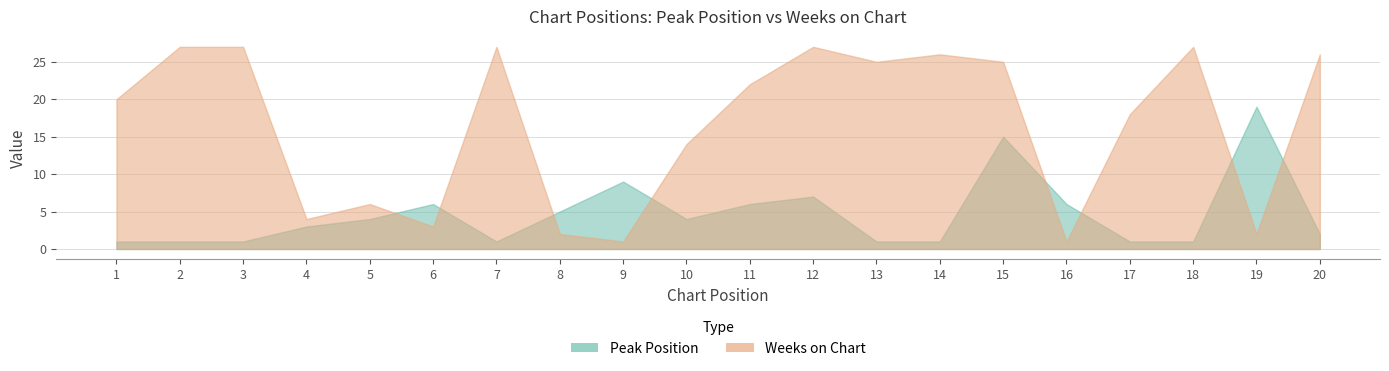

True or false: Weeks on Chart and Peak Position cross at least once.

True